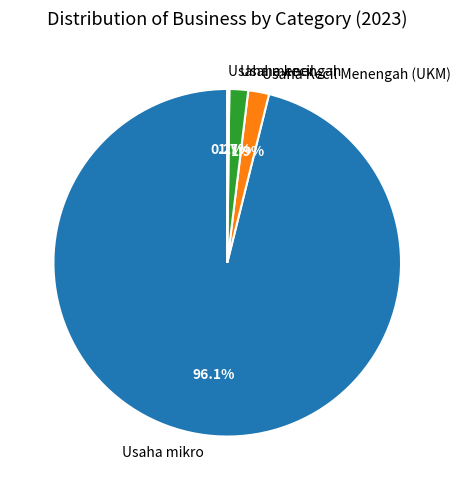

Which slice is the largest?

Usaha mikro